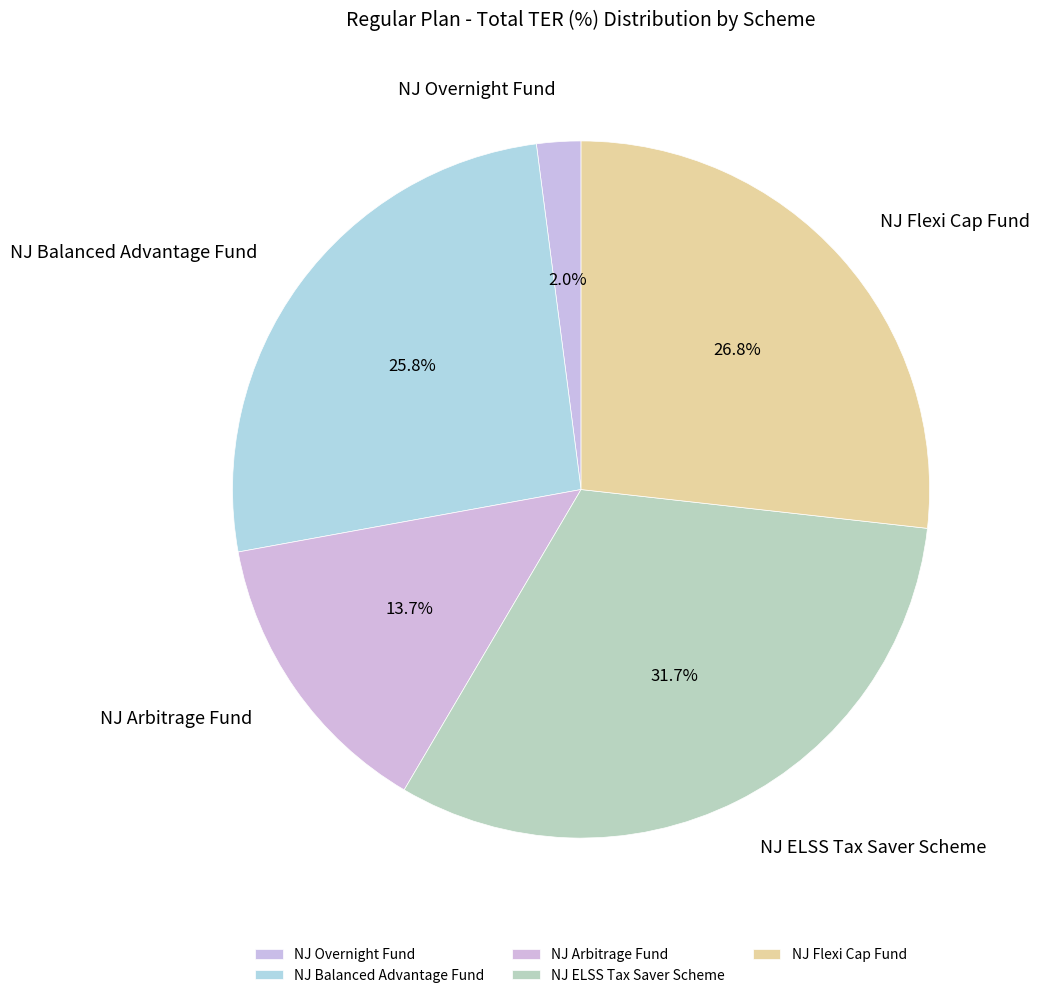

What is the largest slice in the pie chart?

NJ ELSS Tax Saver Scheme